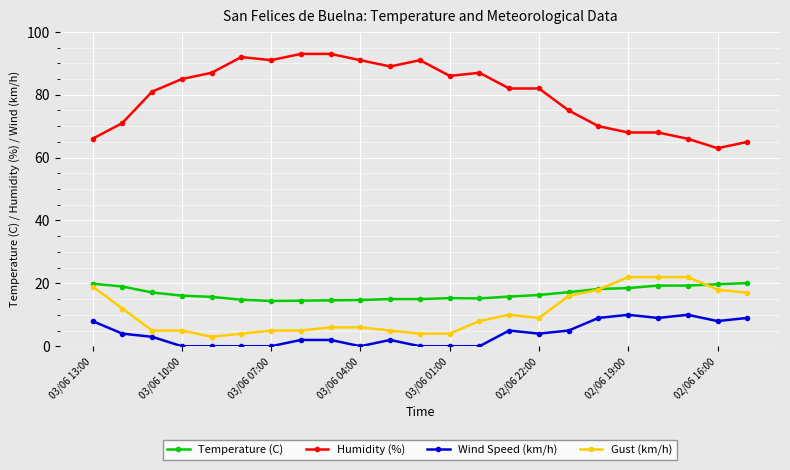

What is the value of the Humidity (%) point at the 19th from the left?

68.0